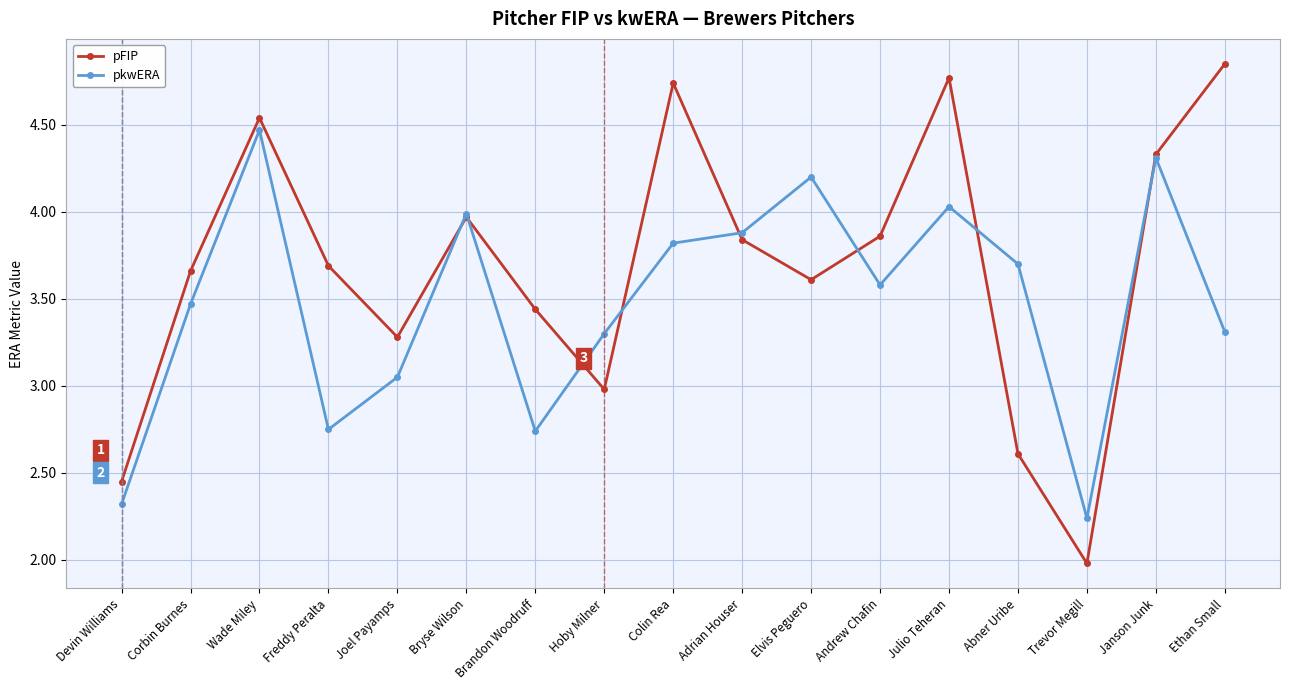

The pkwERA series shows 3.6 at Andrew Chafin. True or false?

True